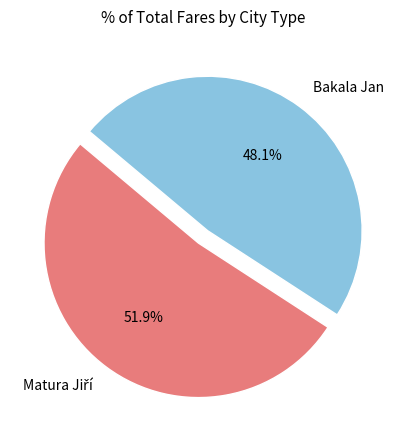

Is there a majority slice in this chart?

Yes